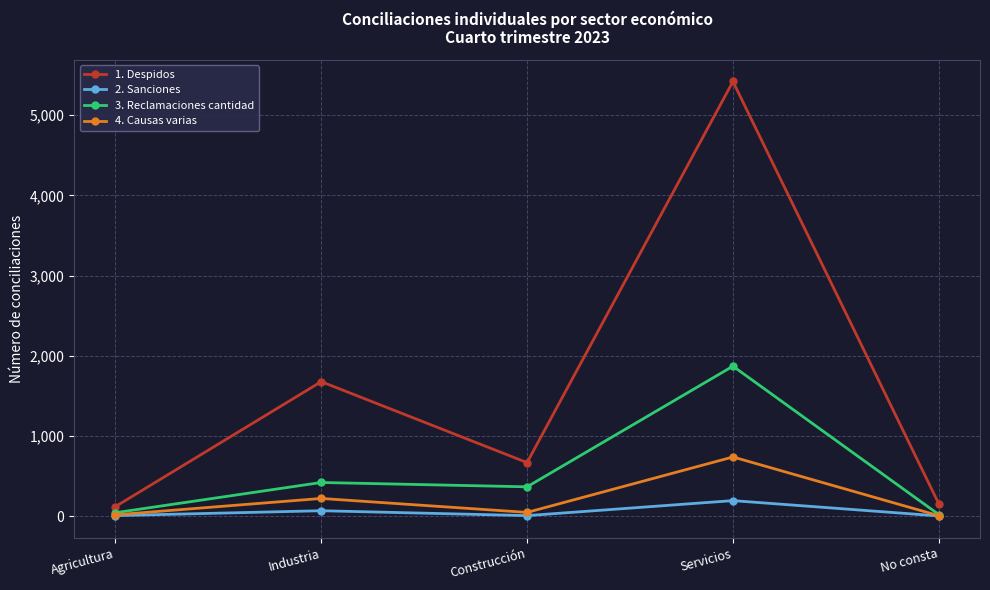

What is the label of the 5th point from the right?

Agricultura